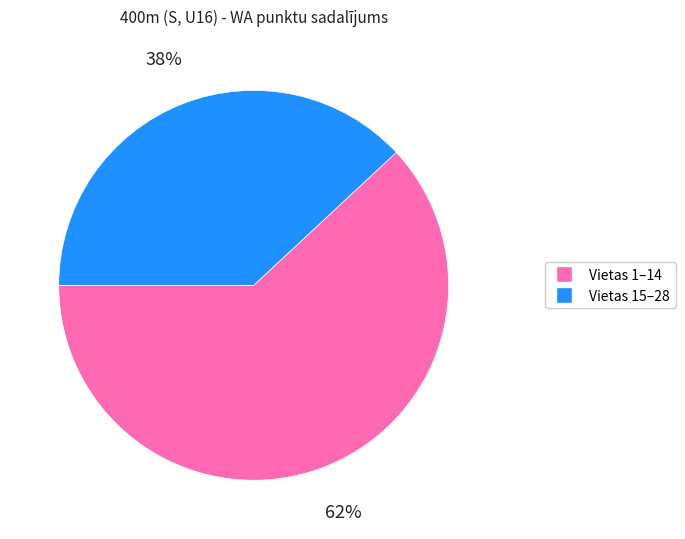

Is there any slice that represents more than half of the pie?

Yes